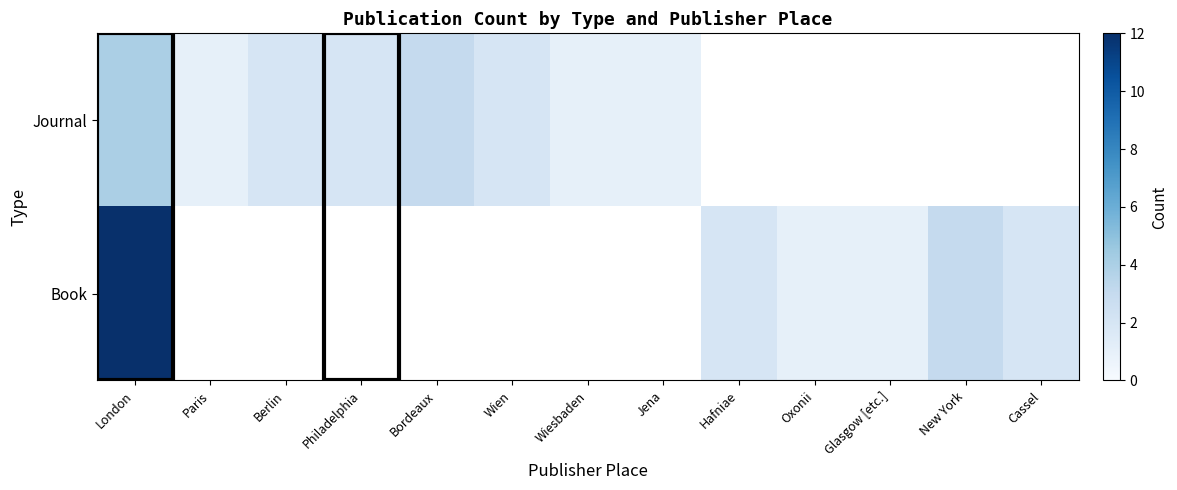

How many categories are shown in the chart?

13